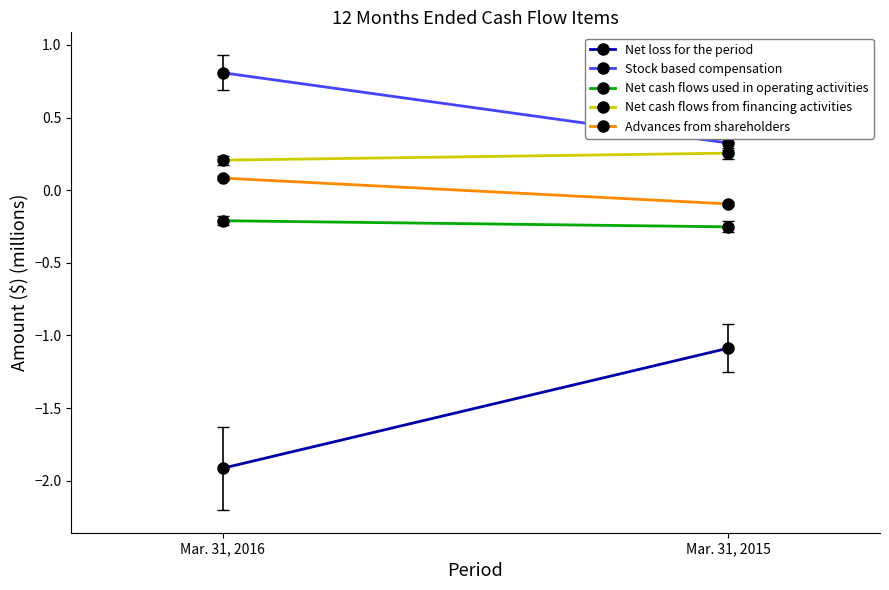

What are all the series names shown in the legend?

Net loss for the period, Stock based compensation, Net cash flows used in operating activities, Net cash flows from financing activities, Advances from shareholders